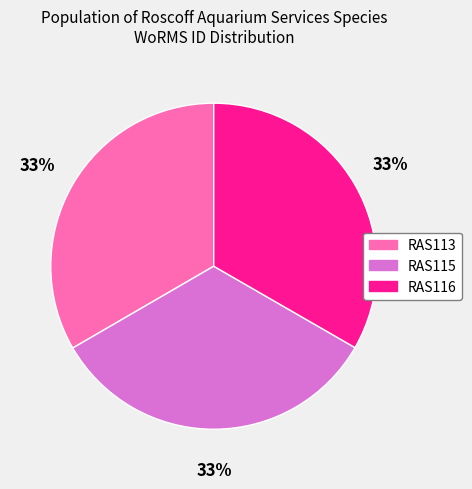

Approximately how many times larger is the value at RAS113 compared to RAS115?

1.0